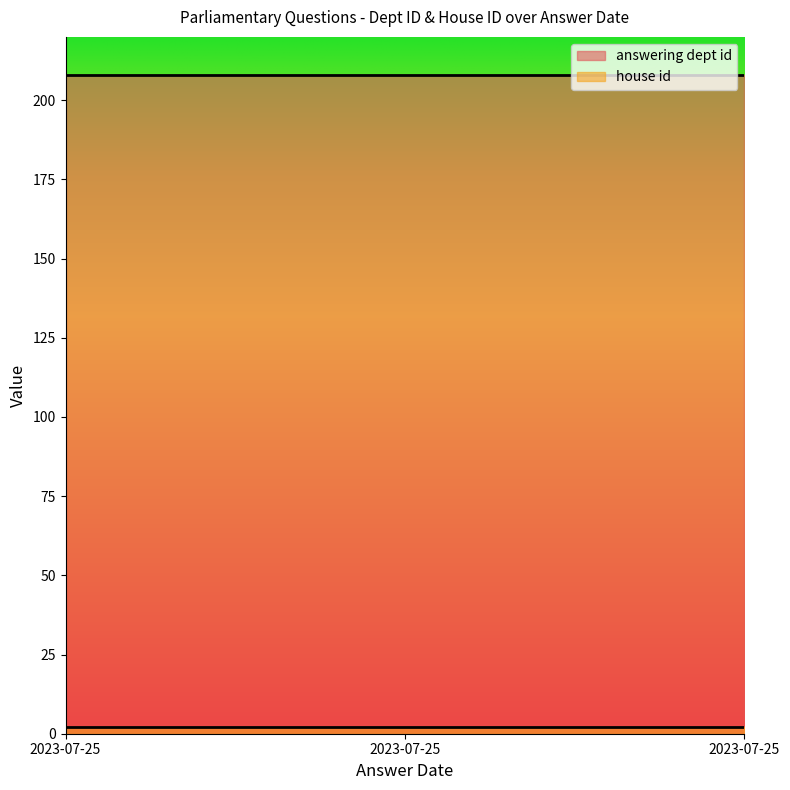

Reading left to right, list all the values displayed in this chart.

answering dept id: 208	208	208
house id: 2	2	2